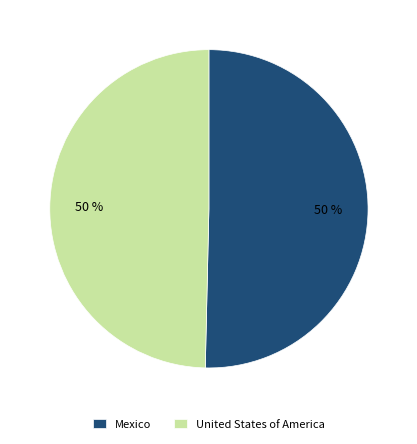

To the nearest percent, what portion does United States of America represent?

50%